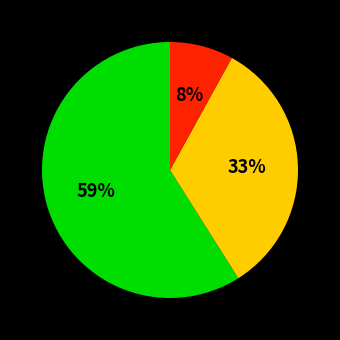

To the nearest percent, what is the average slice percentage?

33%